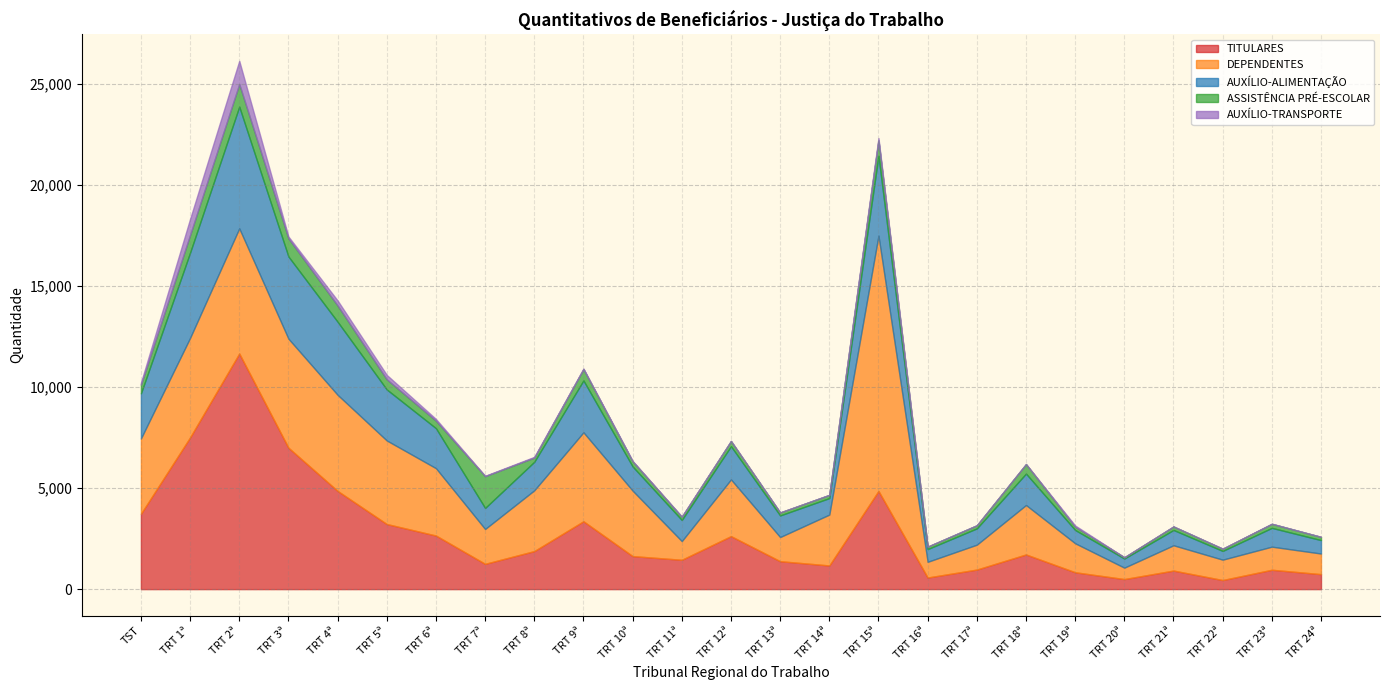

How many lines are shown in the chart?

5